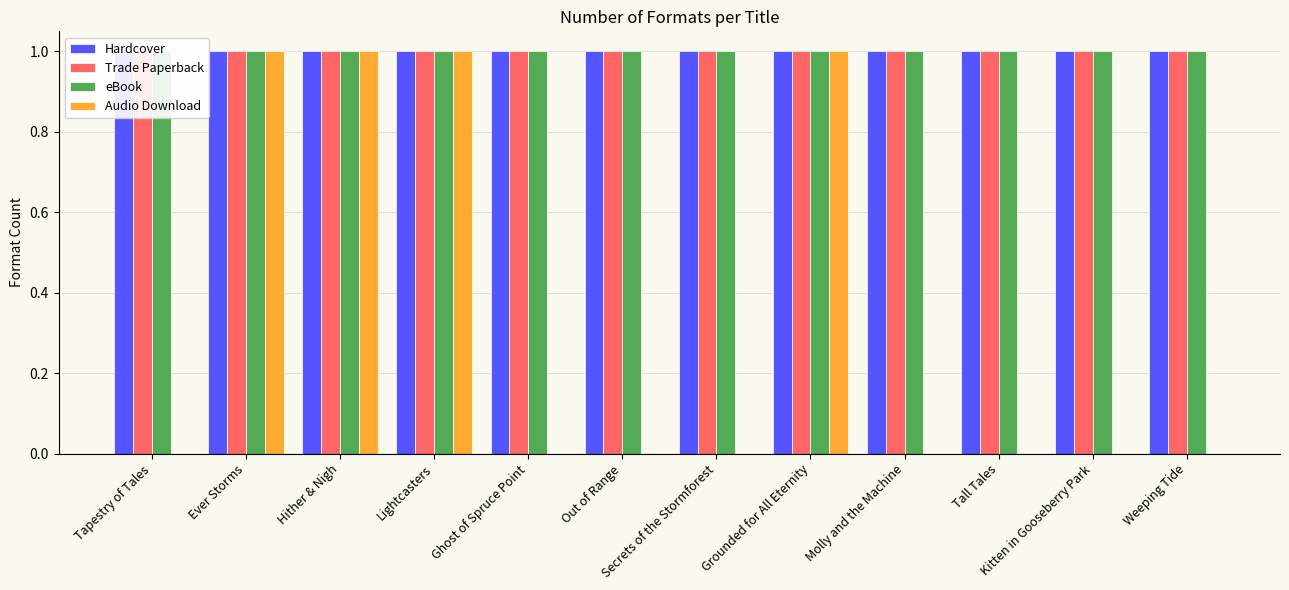

List the series in order of their peak value, lowest first.

Hardcover, Trade Paperback, eBook, Audio Download